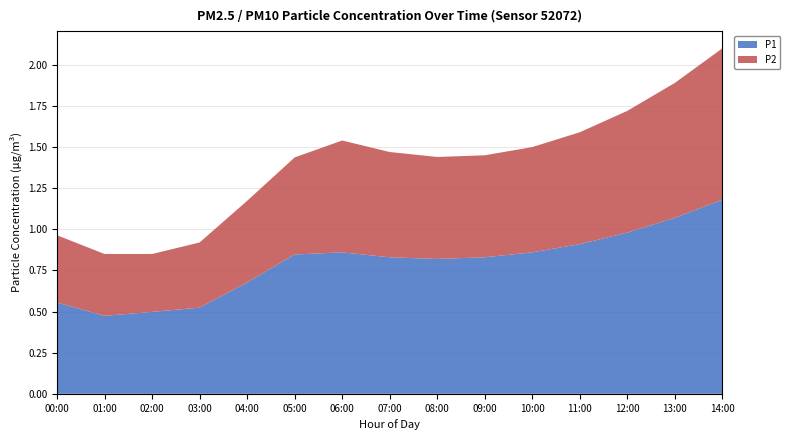

At which category is the sum across all series the highest?

14:00